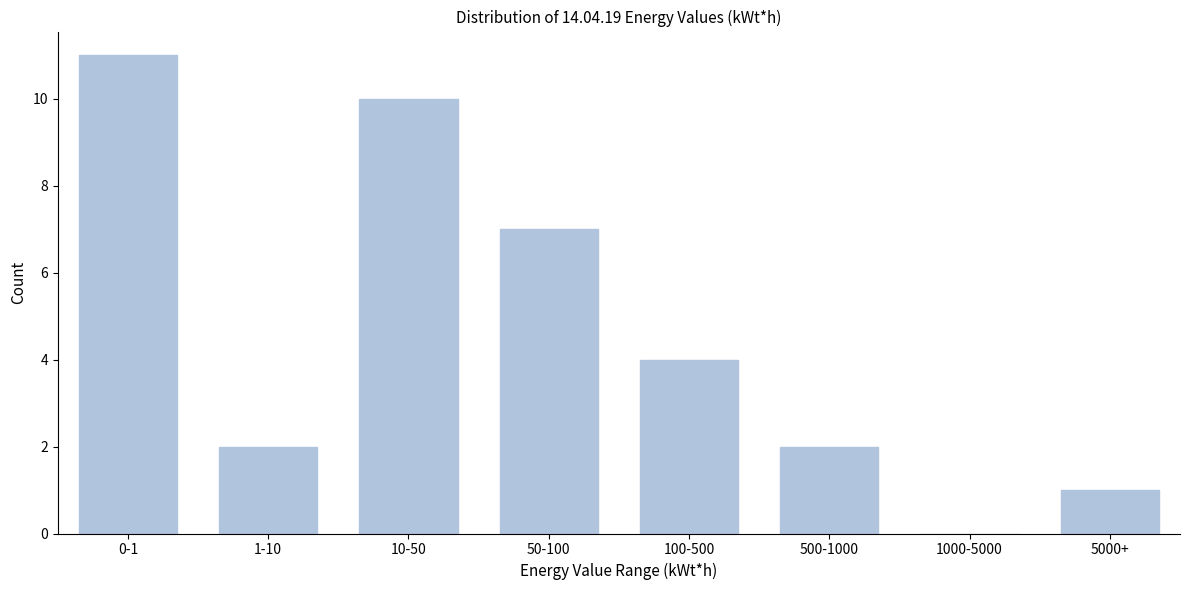

Reading left to right, extract all data points from this chart.

0-1=11	1-10=2	10-50=10	50-100=7	100-500=4	500-1000=2	1000-5000=0	5000+=1